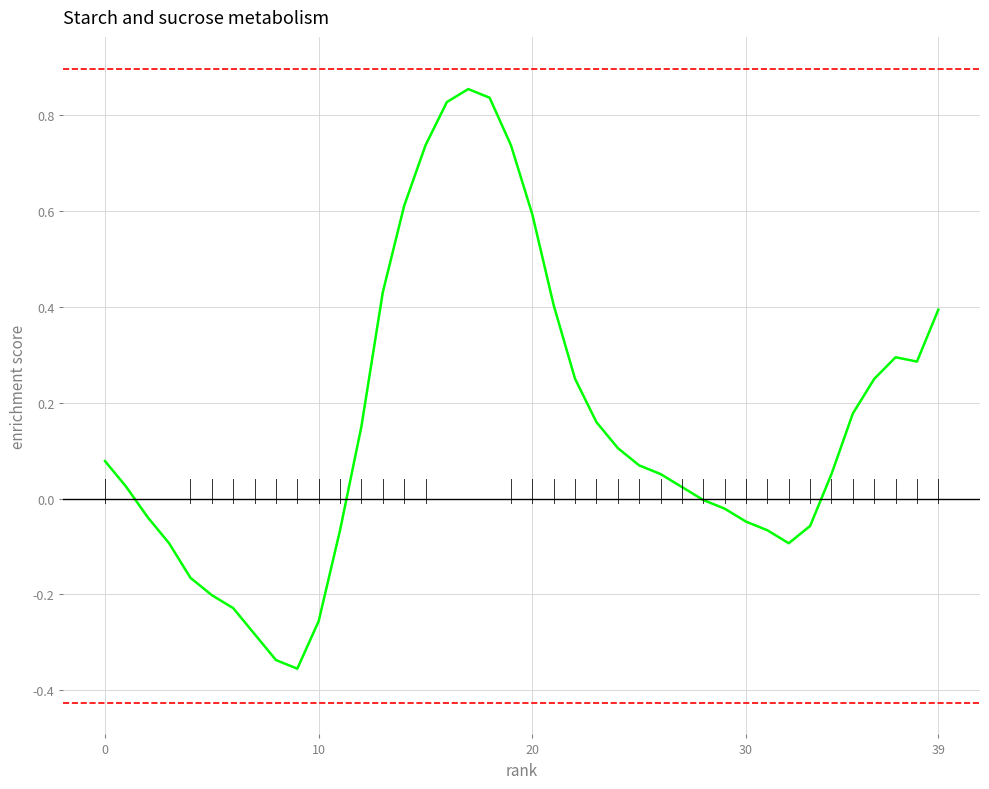

Does the chart display data point markers on the line(s)?

No